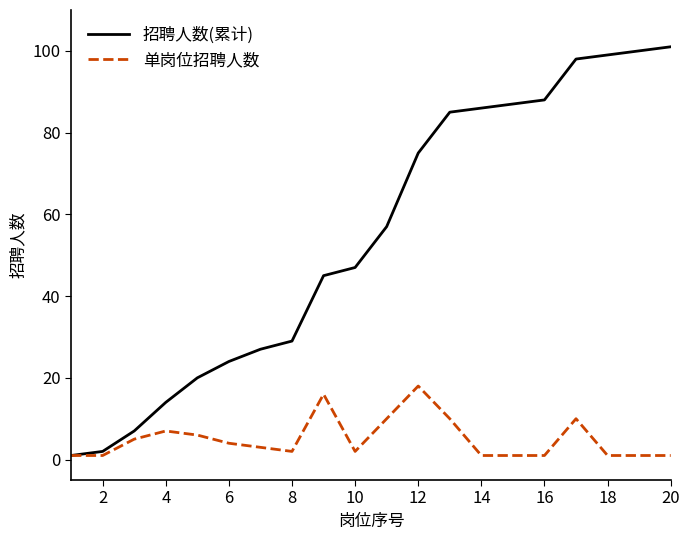

What is the maximum value for 单岗位招聘人数?

18